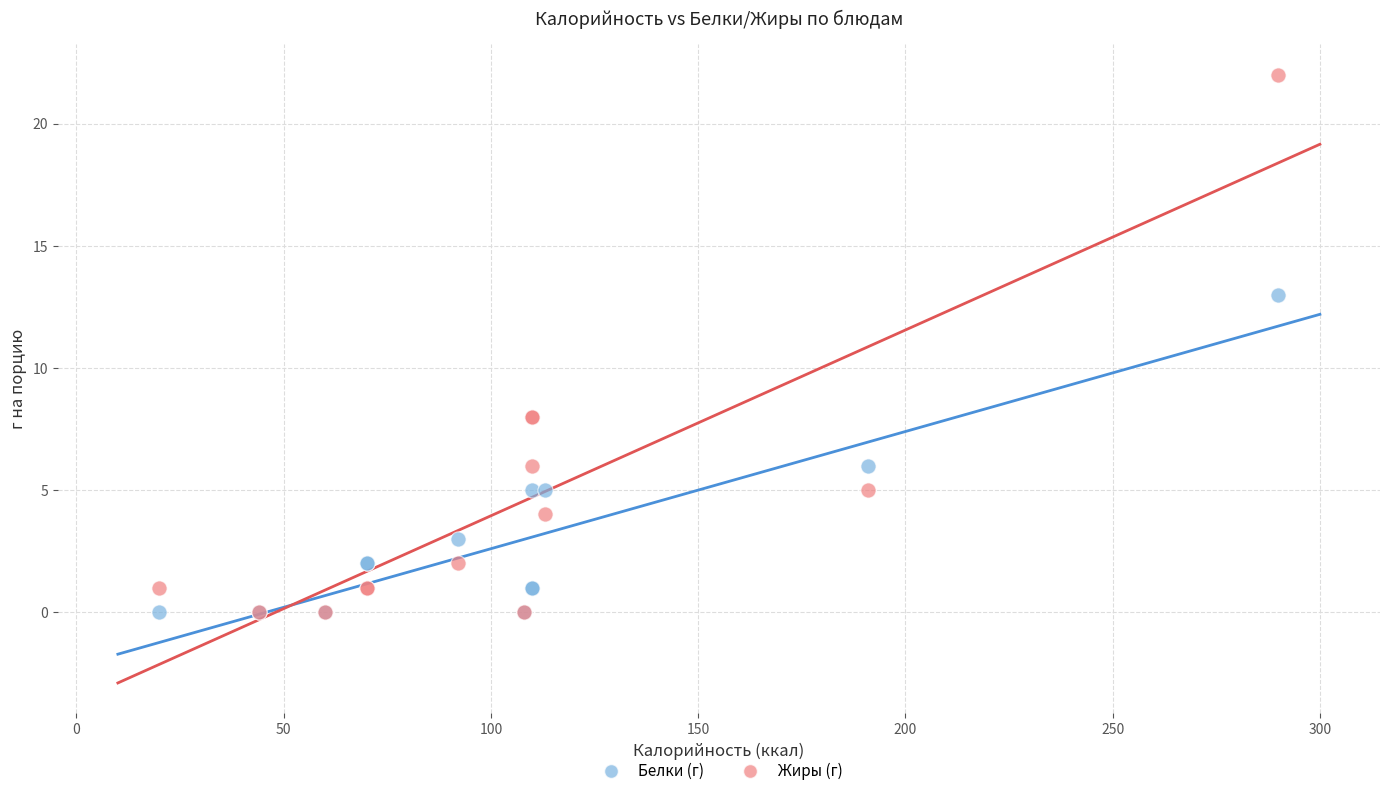

Across all series, what Y value is closest to 11?

13